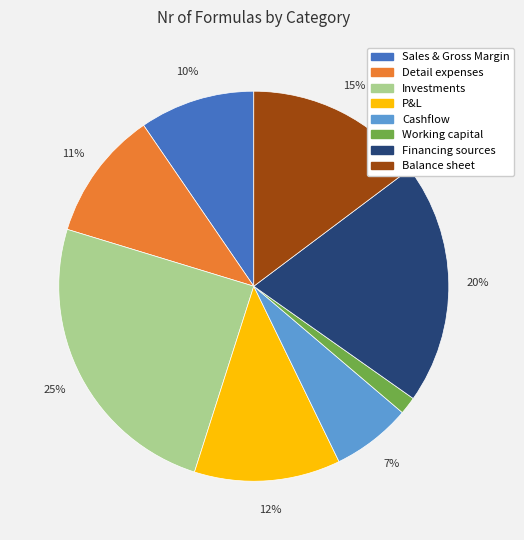

Between Cashflow and Balance sheet, which is larger?

Balance sheet